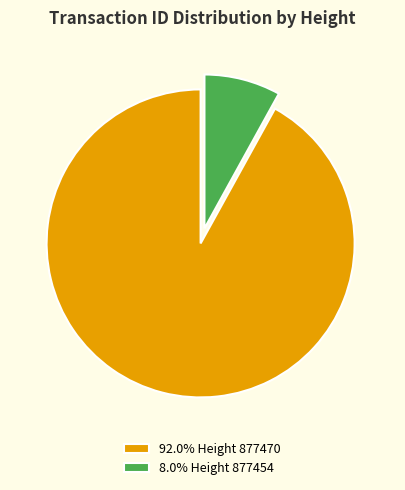

Do 8.0% Height 877454 and 92.0% Height 877470 together represent more than half of the pie?

Yes